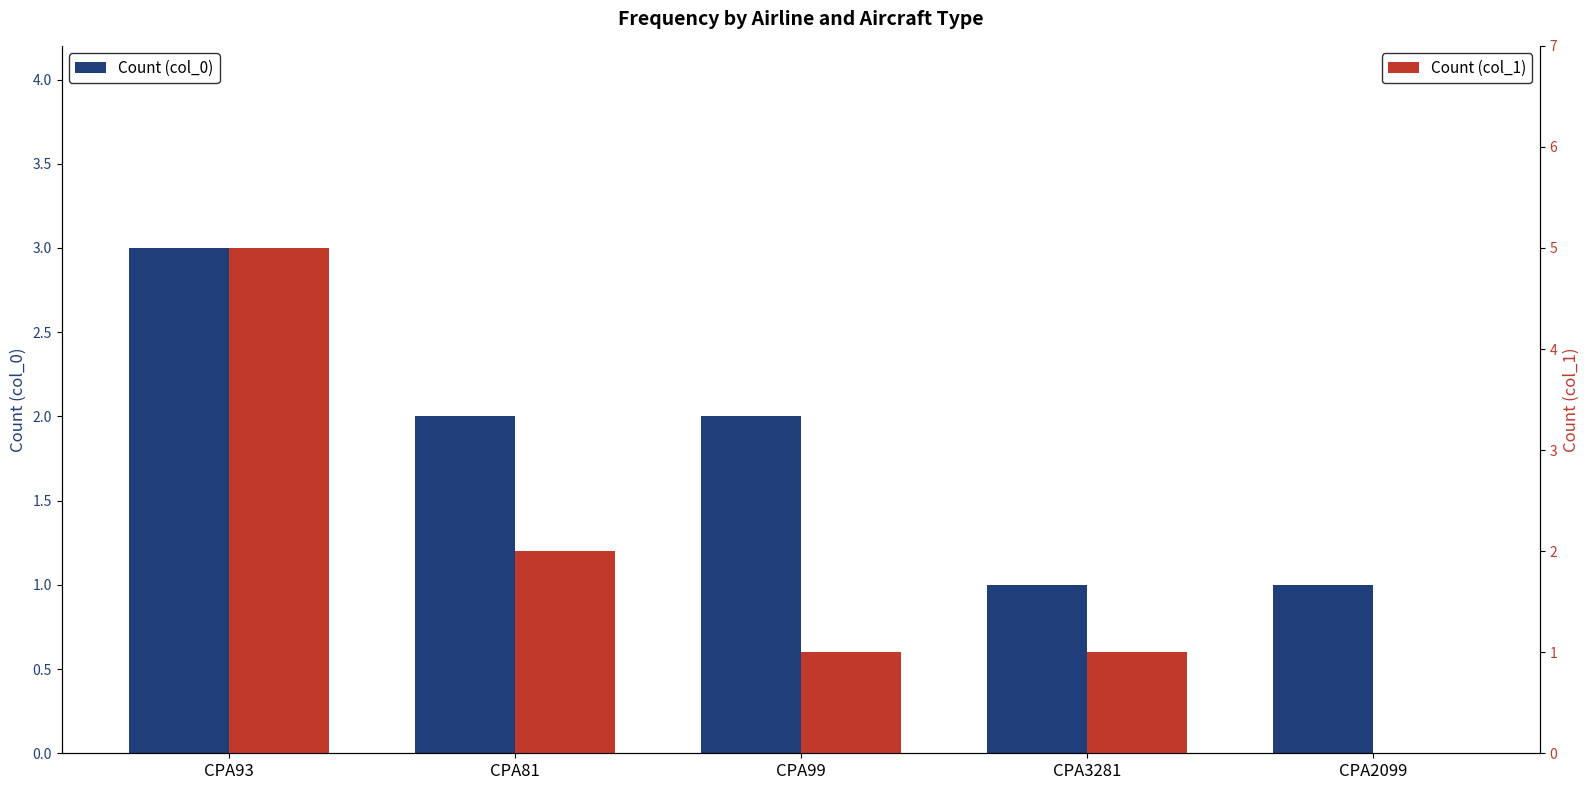

How many positive values does the Count (col_1) series have?

4